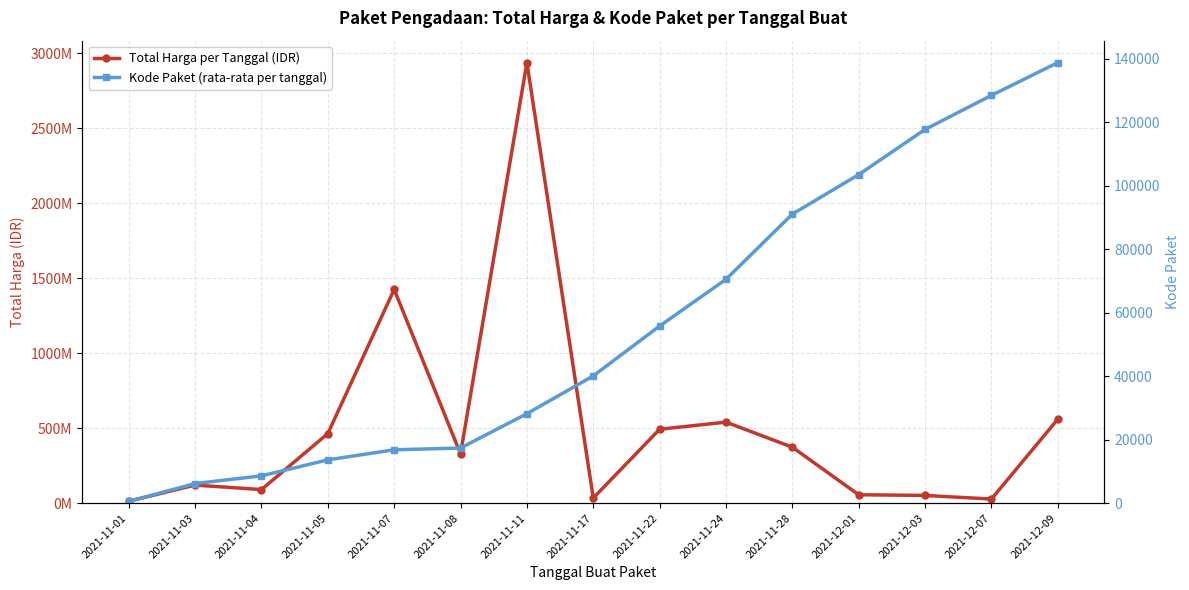

True or false: Kode Paket (rata-rata per tanggal) and Total Harga per Tanggal (IDR) intersect in this chart.

False